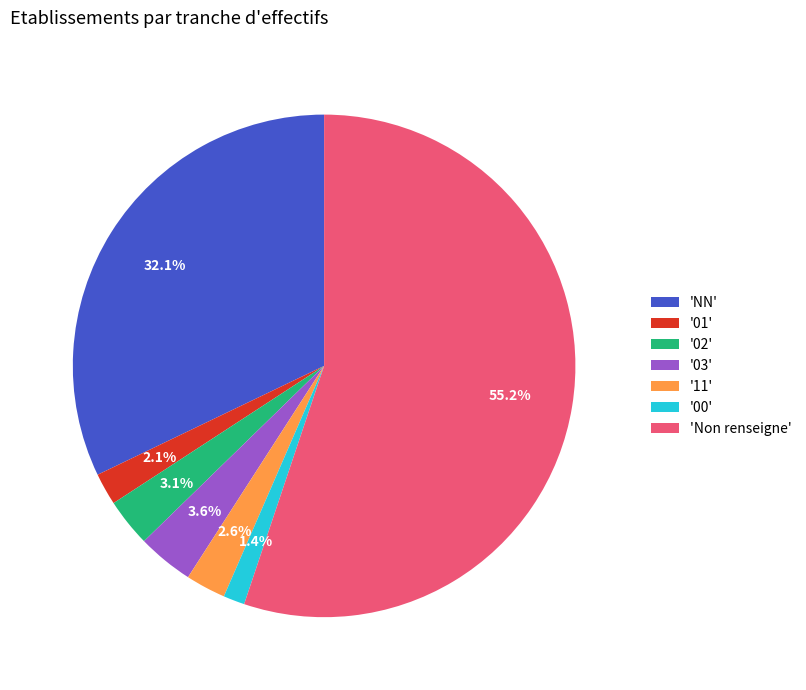

What is the ratio of the value at '00' to the value at '03'?

0.4